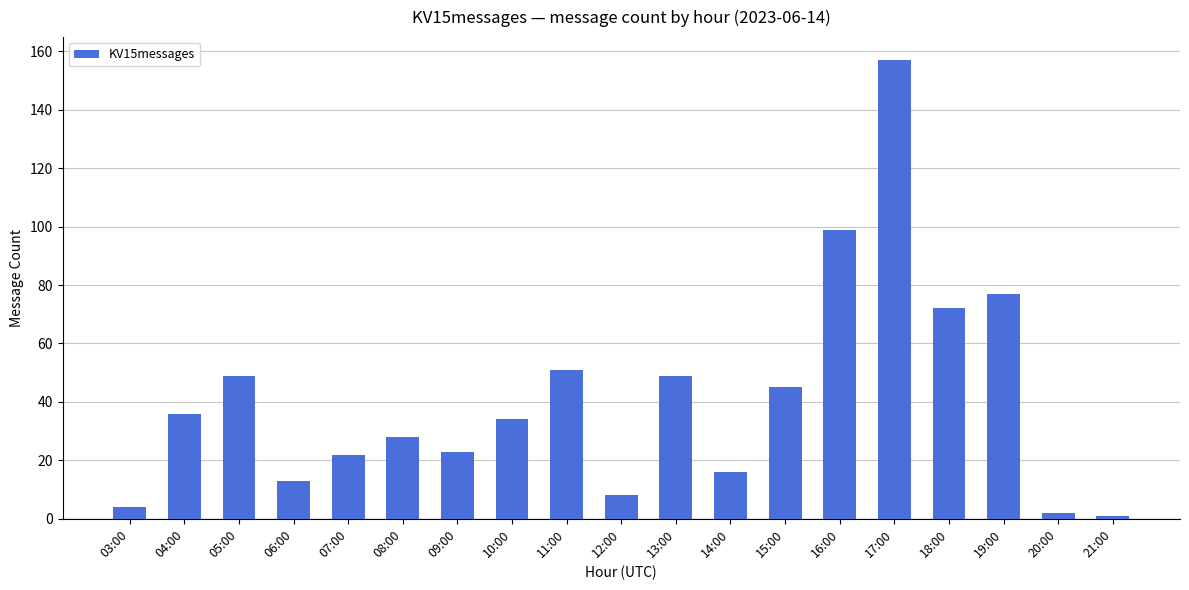

The value at 06:00 is 22. True or false?

False